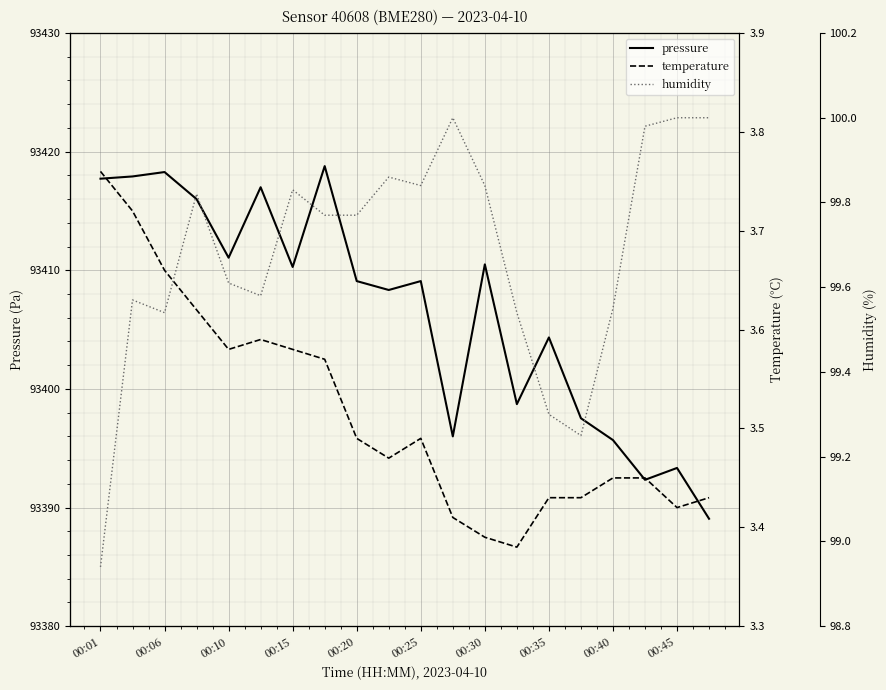

Where is pressure nearest to the value 93403?

00:35